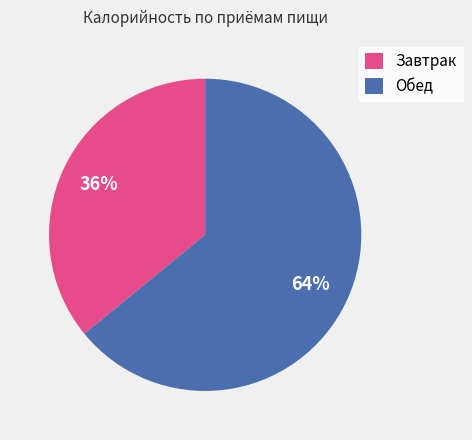

Count the number of slices in the pie.

2